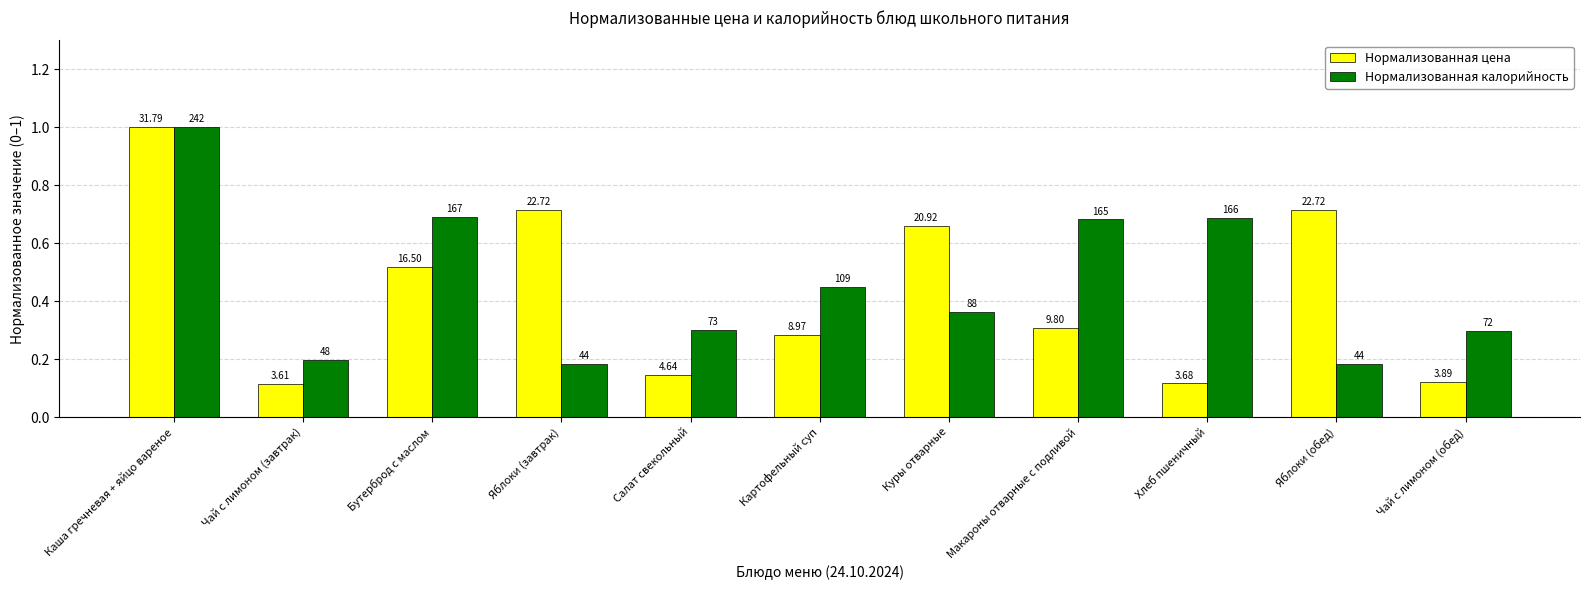

At Картофельный суп, list the series in order from largest to smallest.

Нормализованная калорийность, Нормализованная цена